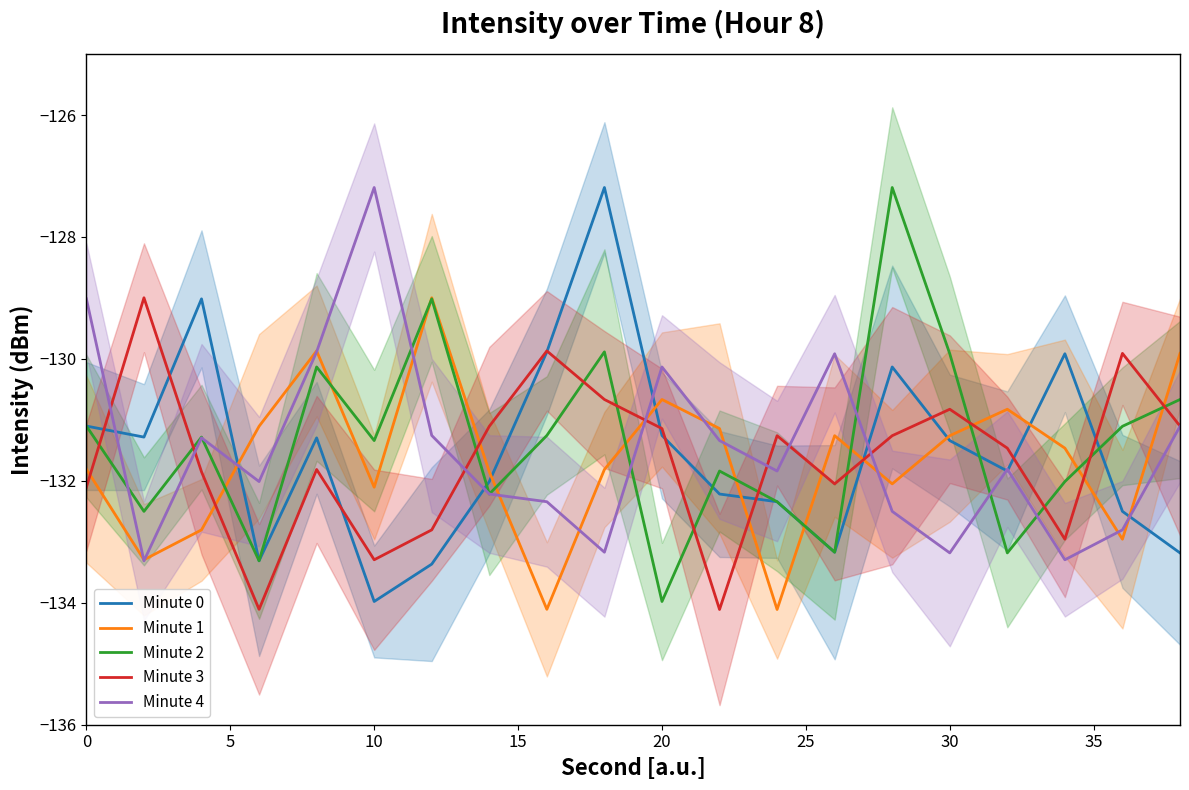

How many data points in Minute 2 are above -131?

6